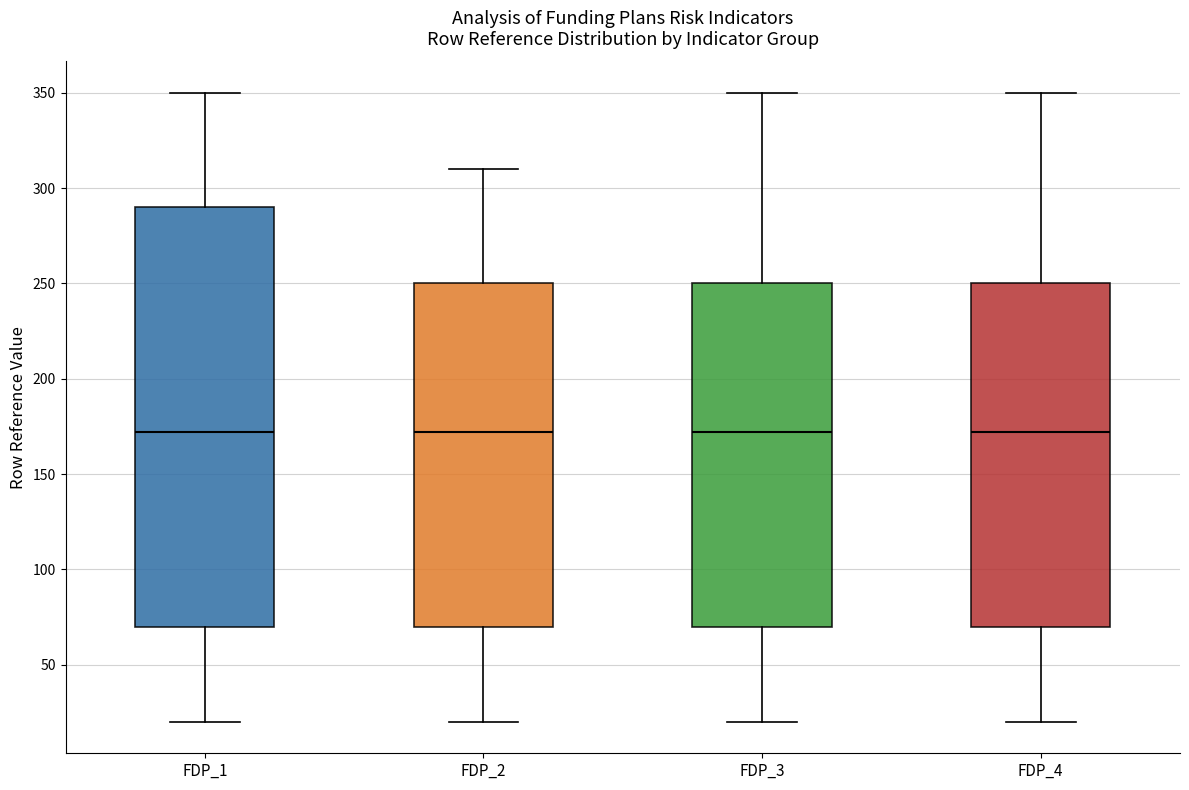

Where does the lower whisker of the box for FDP_2 end on the y-axis? The values are not printed on the chart, so give them approximately, as read against the axis.

20